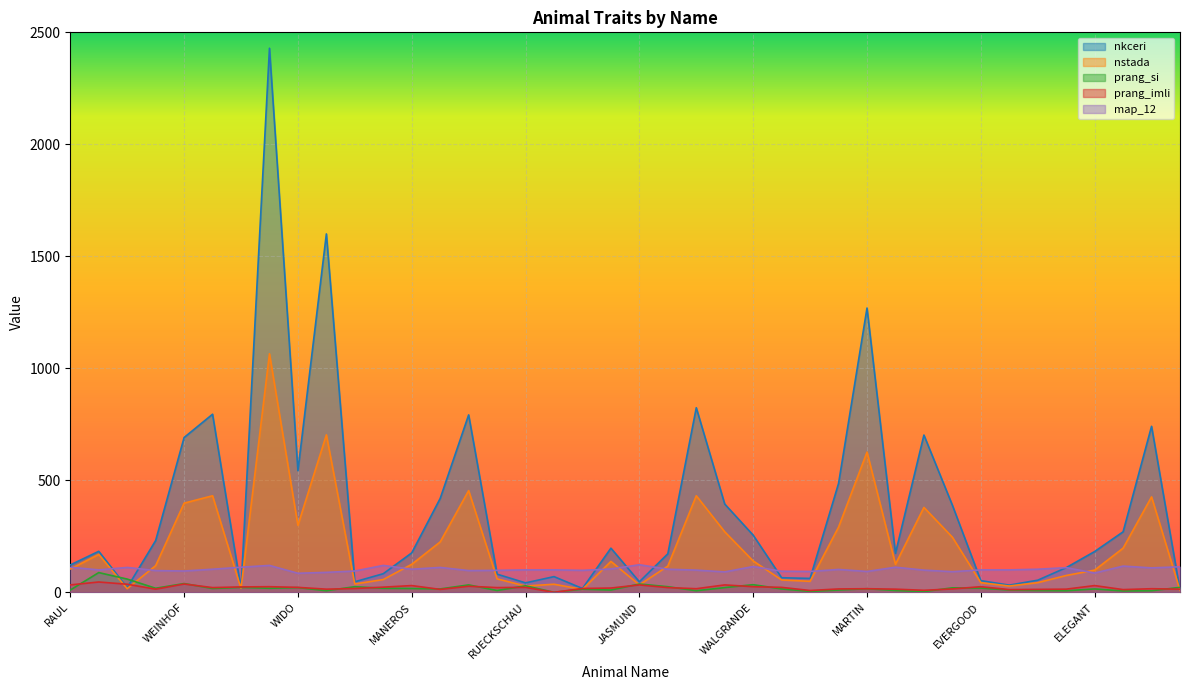

True or false: prang_si and map_12 cross at least once.

False